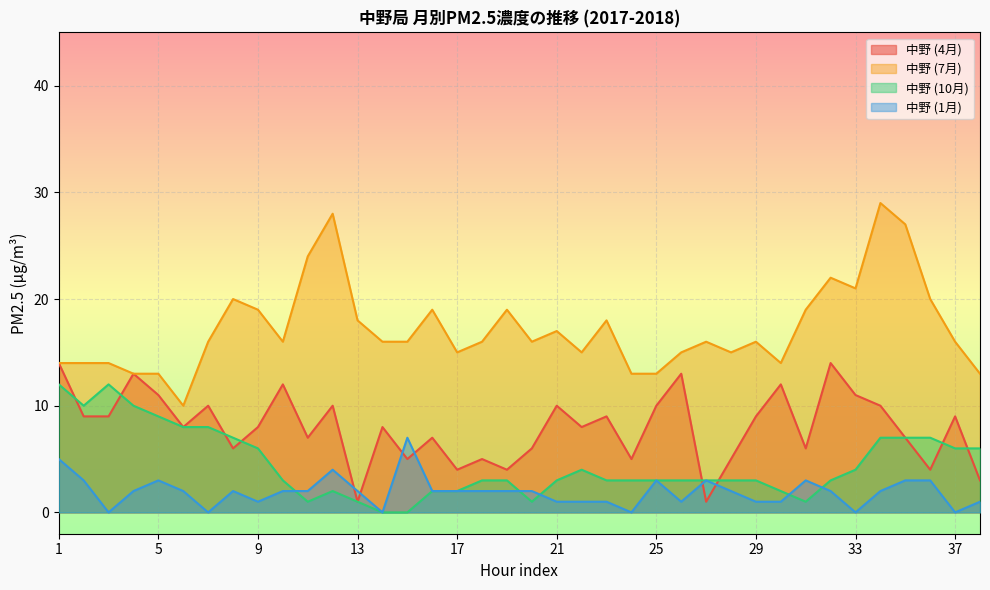

What is the sum of the 中野 (7月) values at 15 and 24?

29